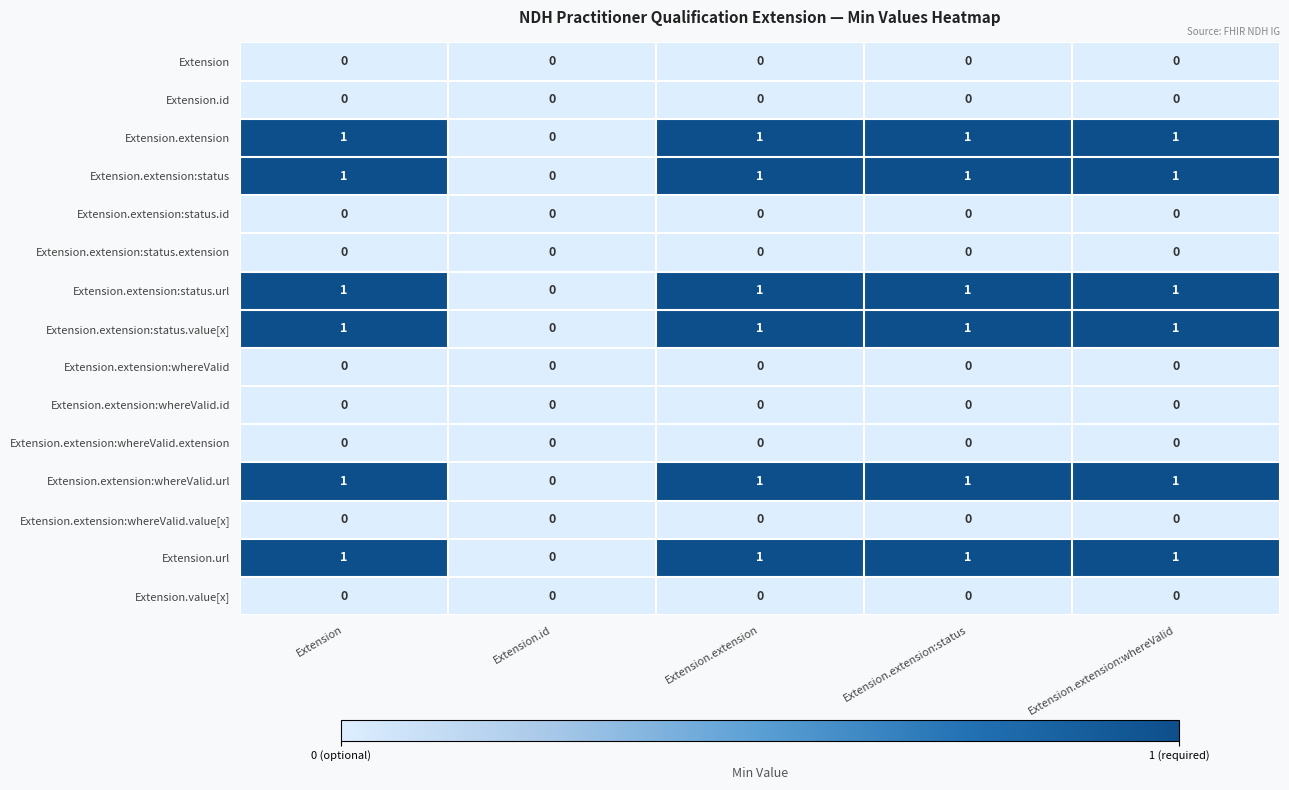

How many Extension.extension:whereValid.url values are between 1 and 2?

4